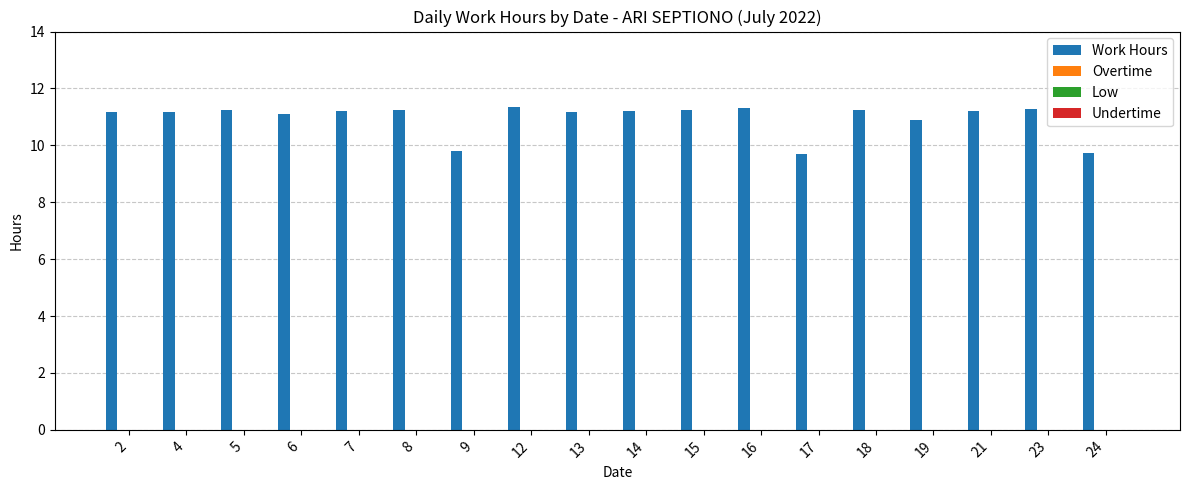

How many bars are there in total?

18